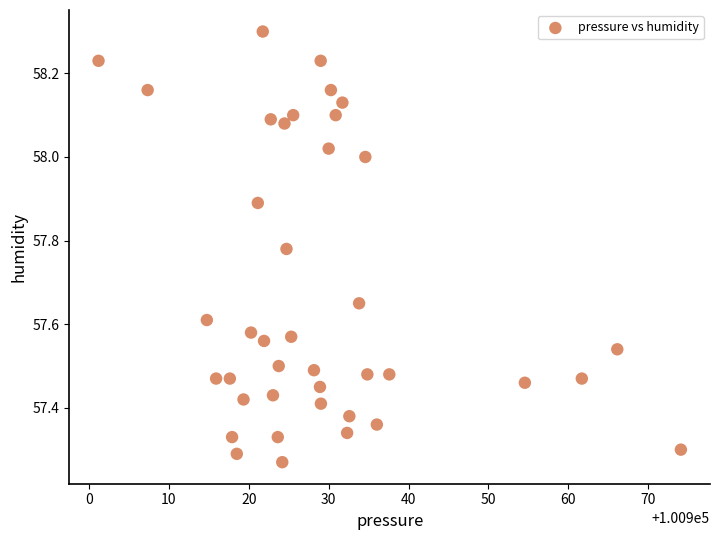

What is the range of Y values (max minus min)?

1.0